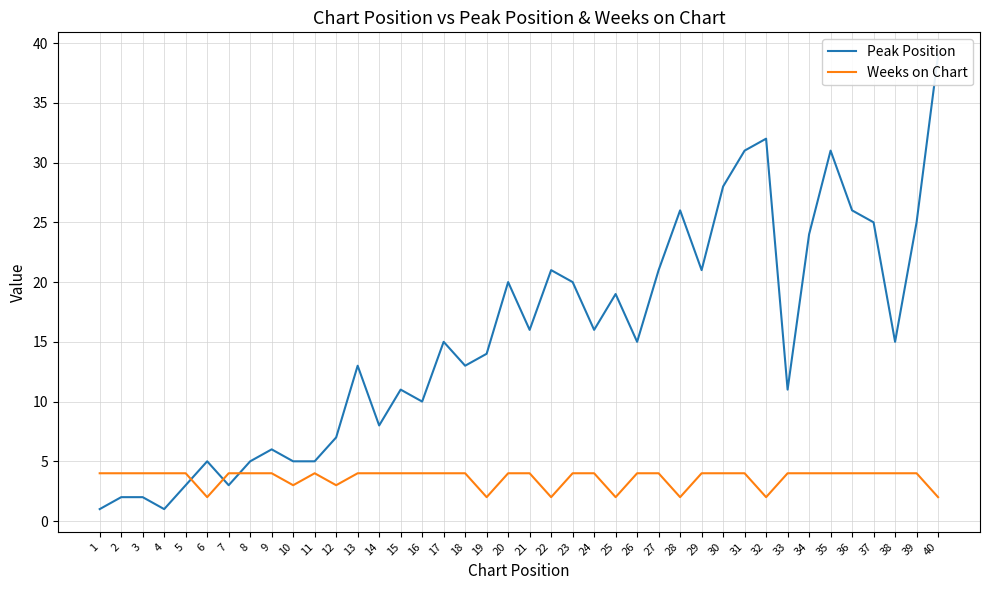

At which category does the chart reach its minimum across all series?

1